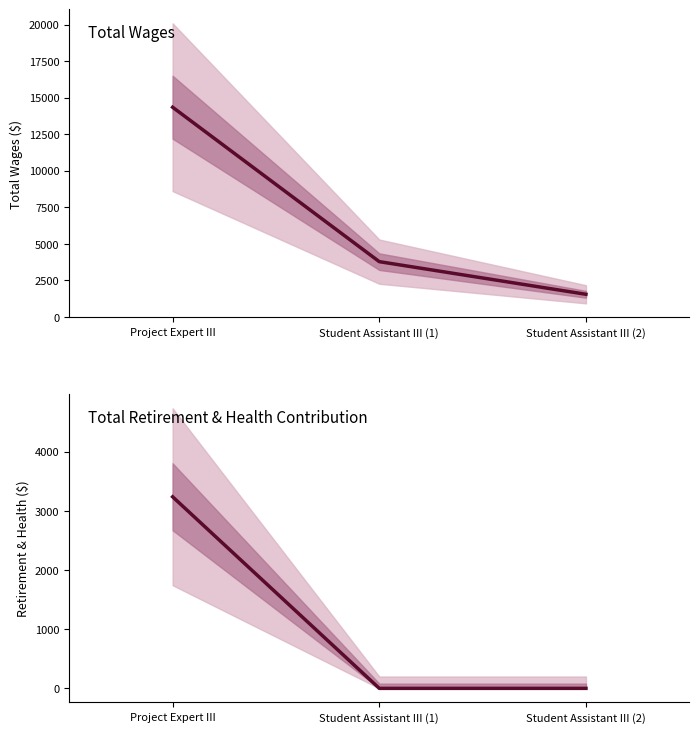

Is it true that Total Wages equals 2550 at Student Assistant III (2)?

False